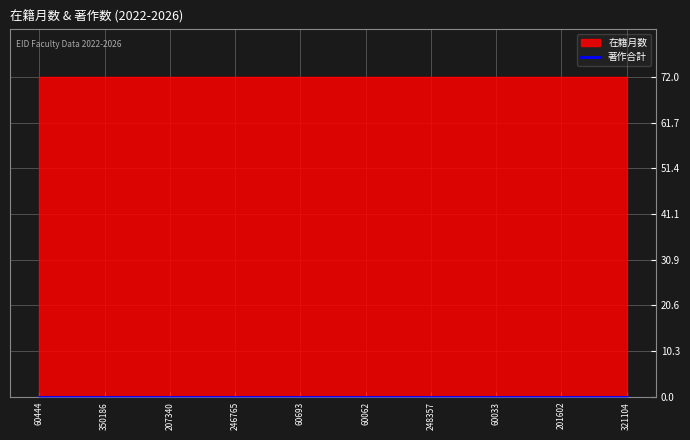

True or false: 在籍月数 and 著作2026 cross at least once.

False